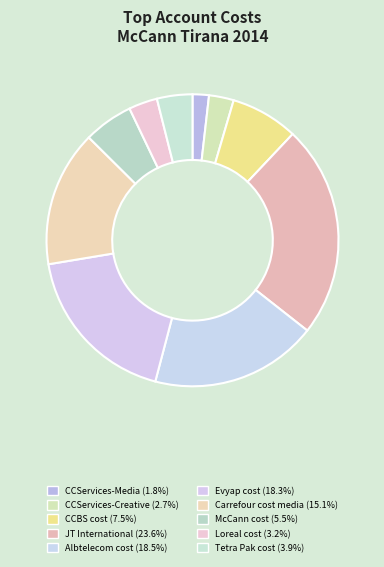

Combined, do JT International and Carrefour cost media account for over 50%?

No